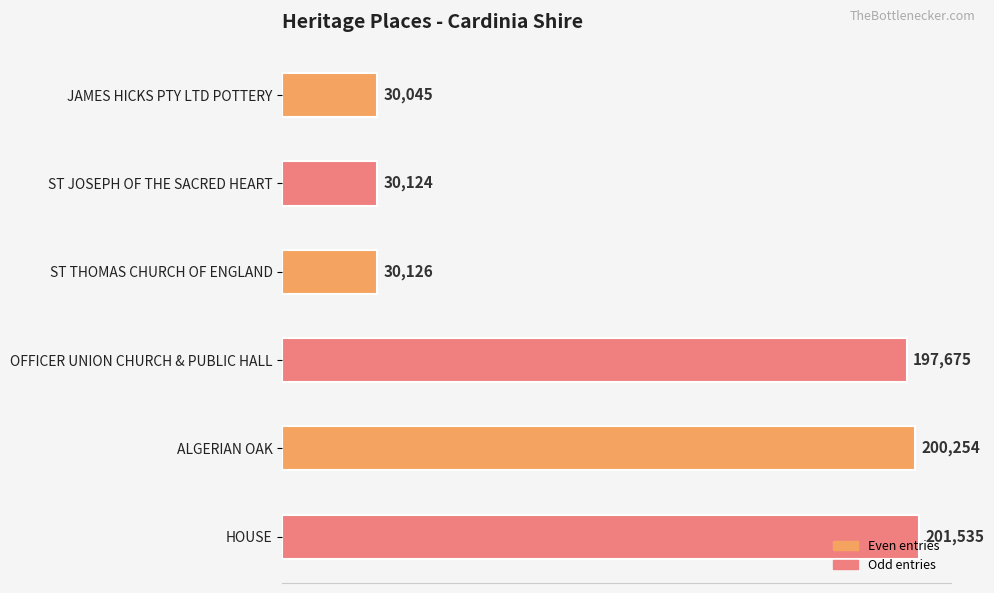

Rank the categories by value from lowest to highest.

JAMES HICKS PTY LTD POTTERY, ST JOSEPH OF THE SACRED HEART, ST THOMAS CHURCH OF ENGLAND, OFFICER UNION CHURCH & PUBLIC HALL, ALGERIAN OAK, HOUSE